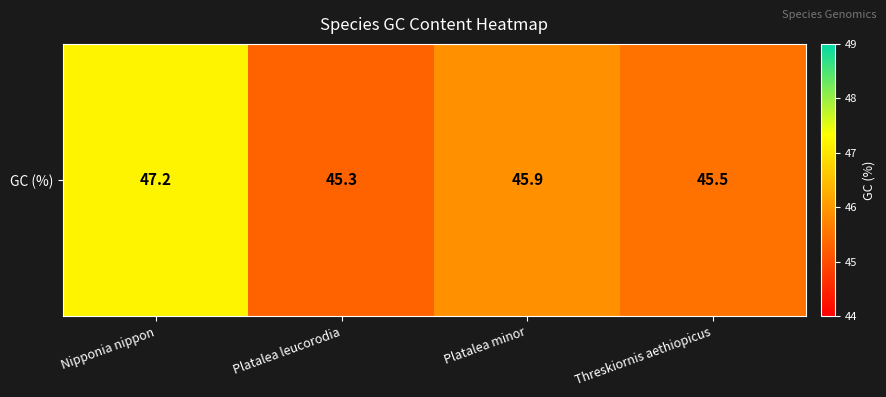

The chart shows a value of 12.9 at Nipponia nippon. True or false?

False